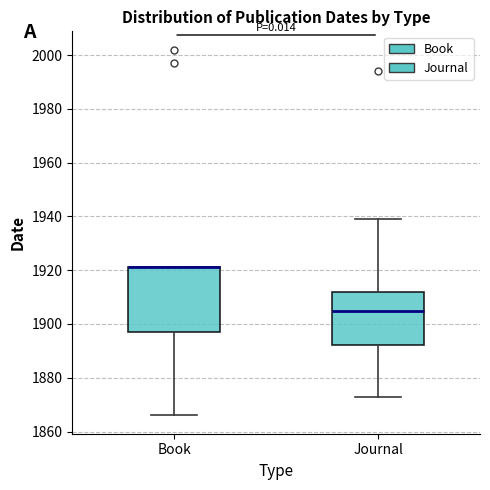

Reading left to right, read every box against the y-axis: the position of its median line, the range the box covers, and the ends of its whiskers. The values are not printed on the chart, so give them approximately, as read against the axis.

Book: median 1922 (drawn on the box's upper edge), box 1898 to 1922, whiskers 1866 to 1922
Journal: median 1906, box 1892 to 1912, whiskers 1874 to 1940